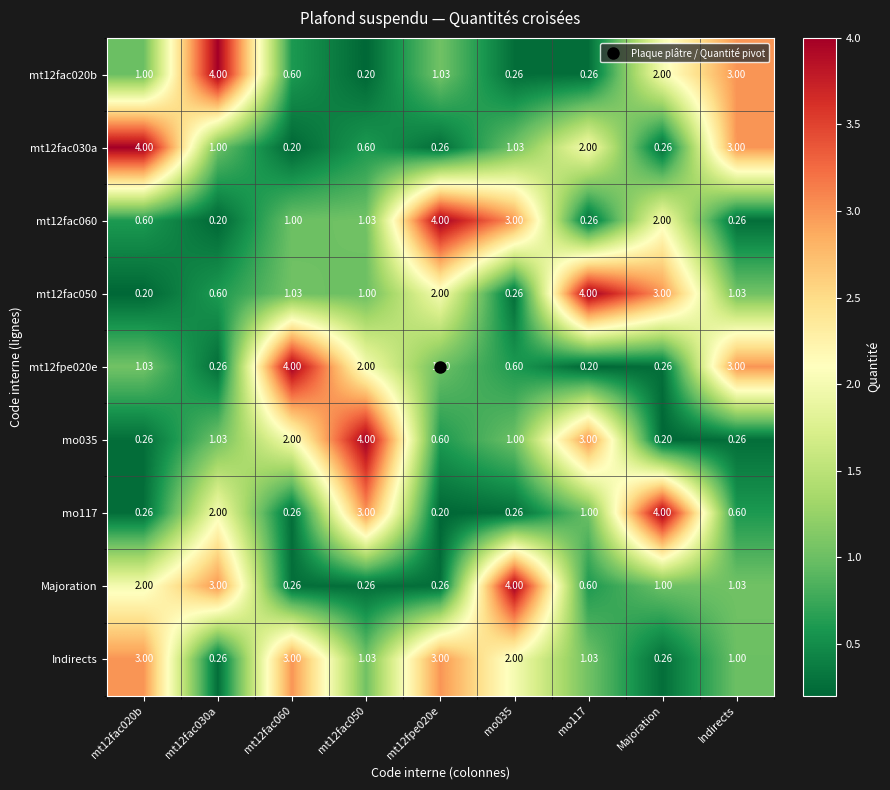

At which label does mo117 reach its peak?

Majoration